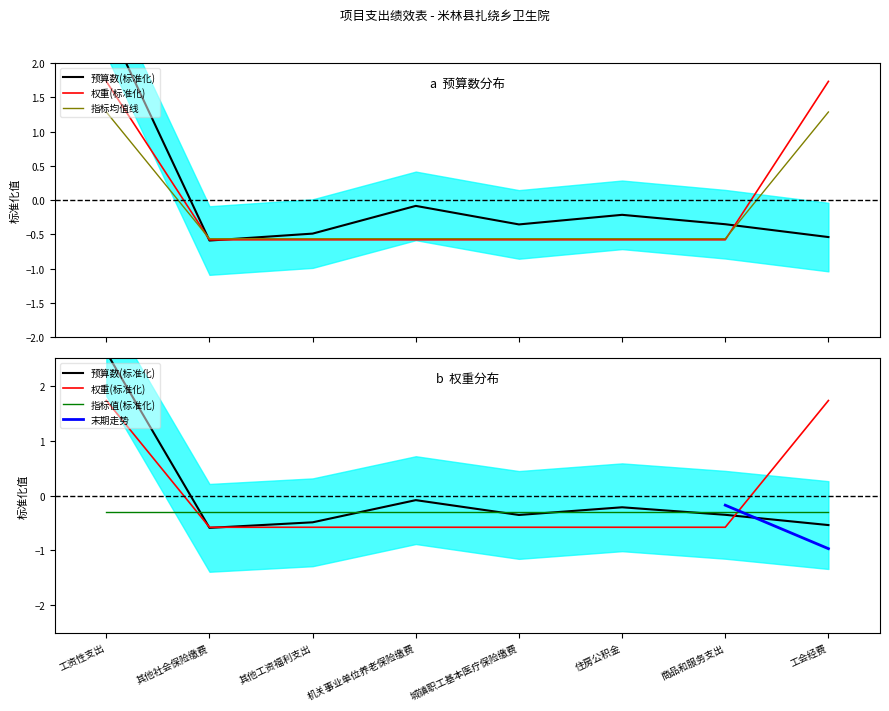

Which series has the largest range (max minus min)?

预算数(万元)